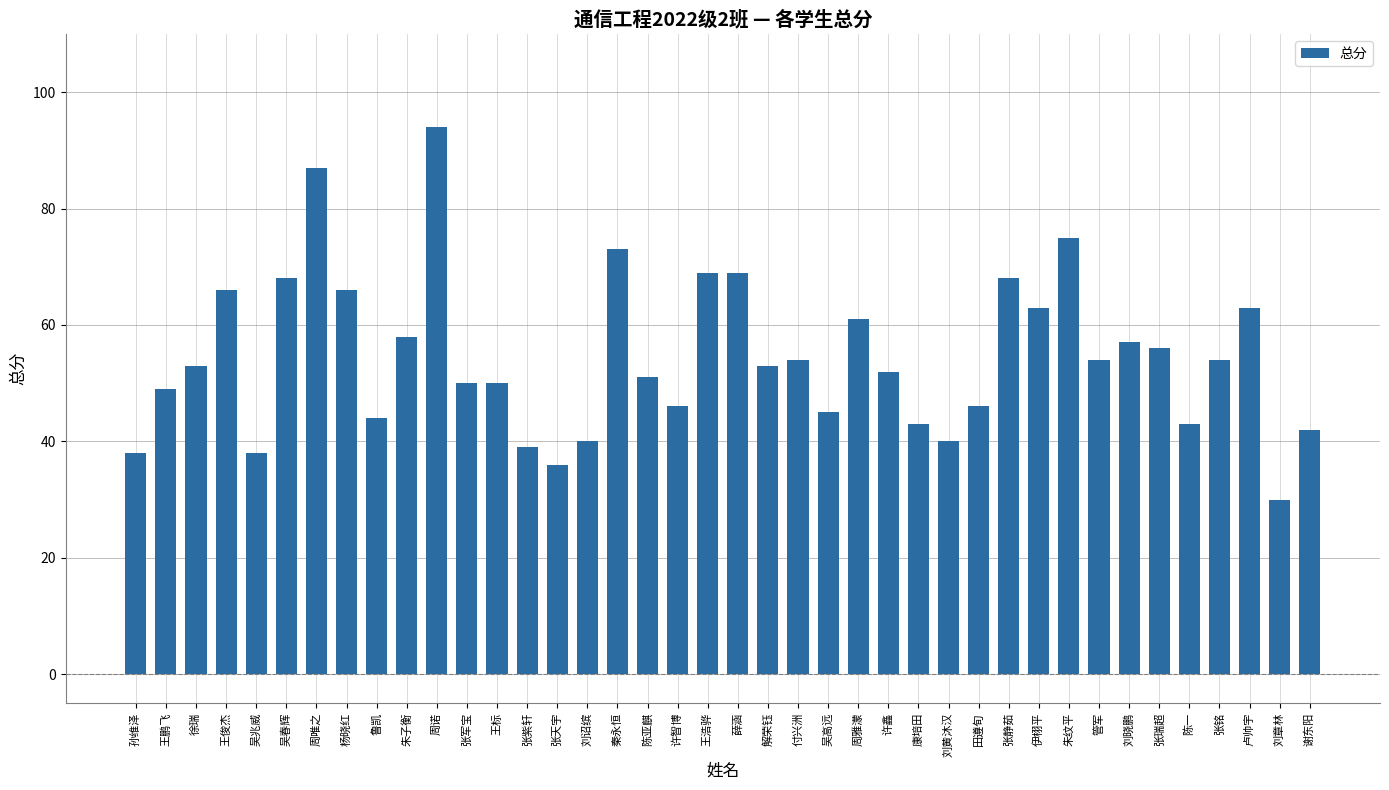

Reading left to right, transcribe all the data shown in this chart.

38	49	53	66	38	68	87	66	44	58	94	50	50	39	36	40	73	51	46	69	69	53	54	45	61	52	43	40	46	68	63	75	54	57	56	43	54	63	30	42